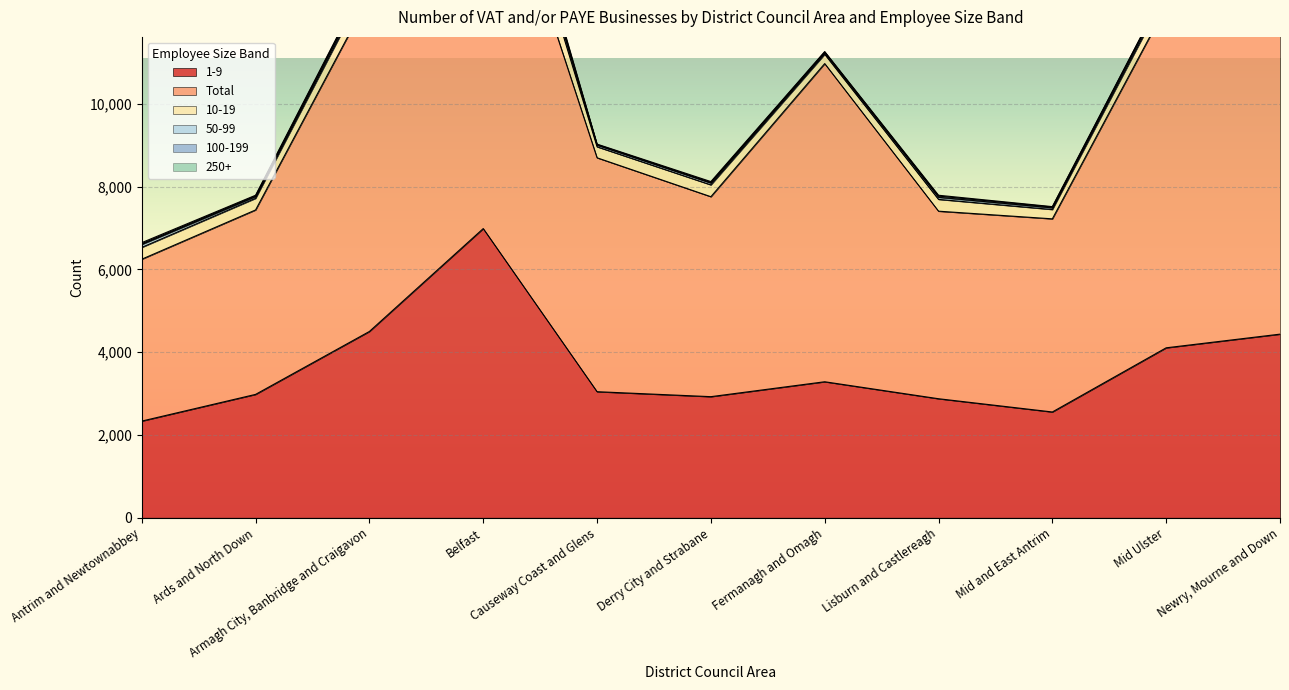

True or false: 250+ and 100-199 intersect in this chart.

True